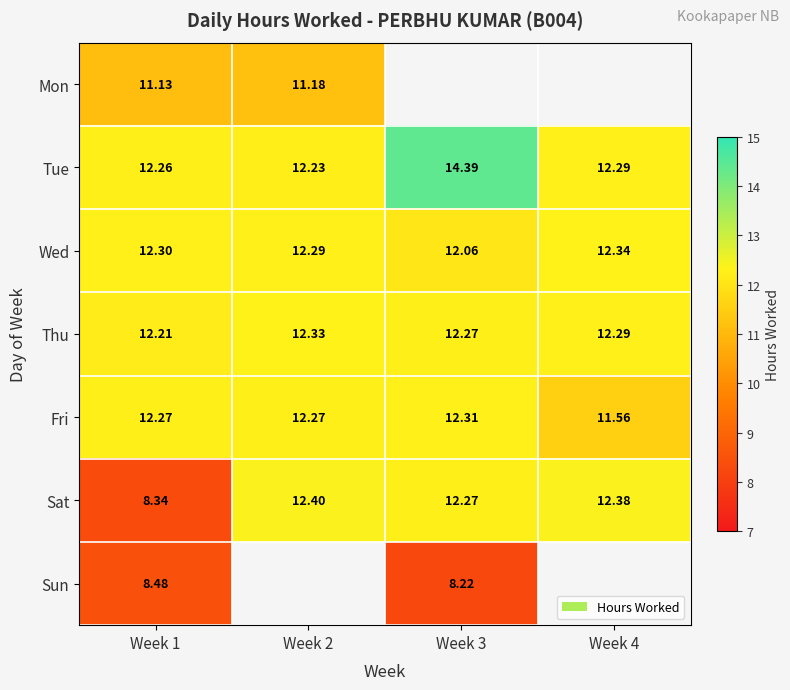

At Week 1, list the series in order from largest to smallest.

Wed, Fri, Tue, Thu, Mon, Sun, Sat